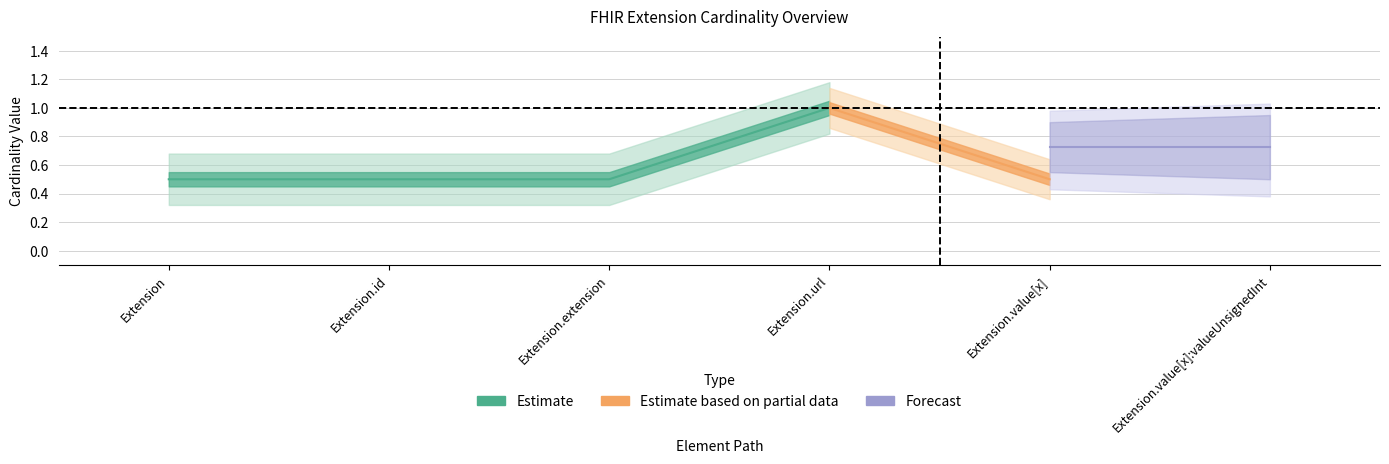

Is it true that Base Max equals 1 at Extension.url?

True